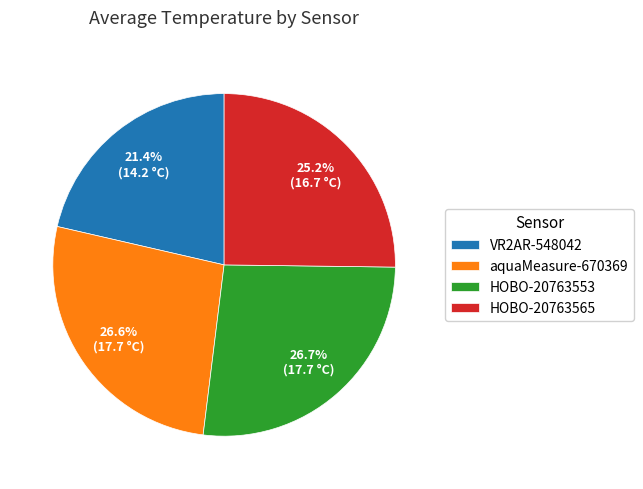

Is it true that VR2AR-548042 is 15% of the pie?

False